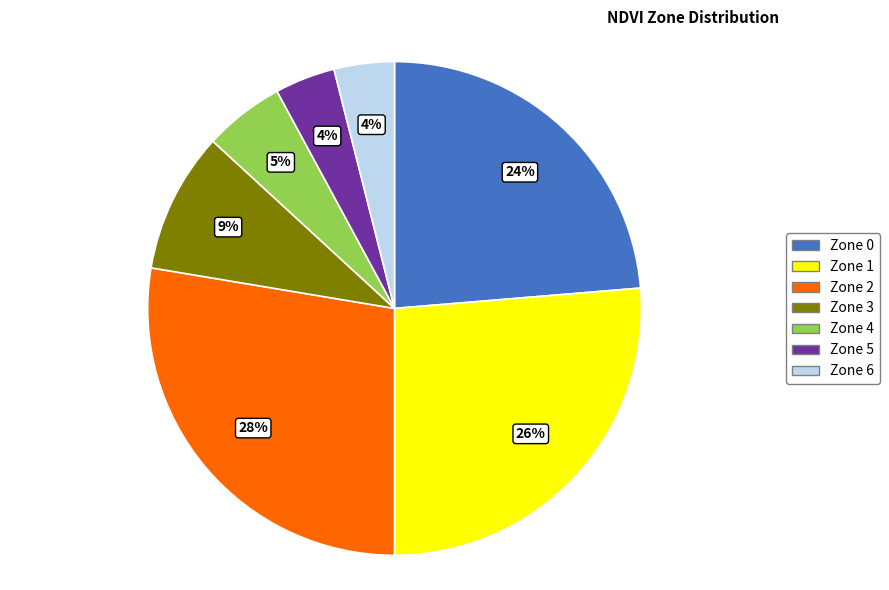

How many segments does this pie chart have?

7